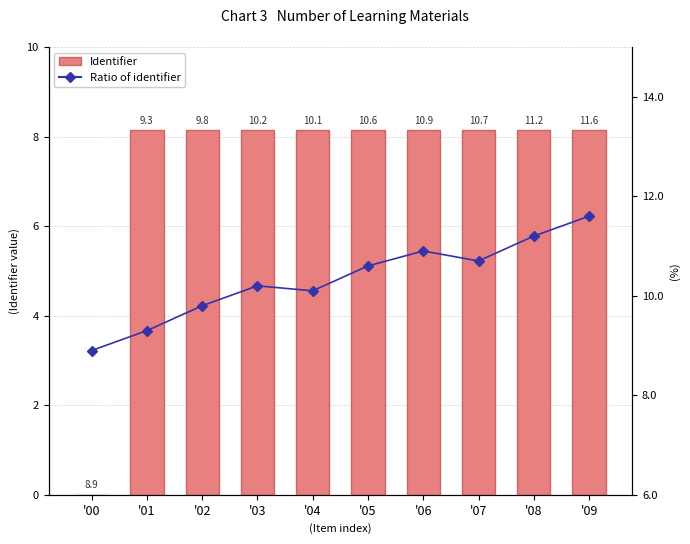

What is the average value of the Ratio of identifier series?

10.3